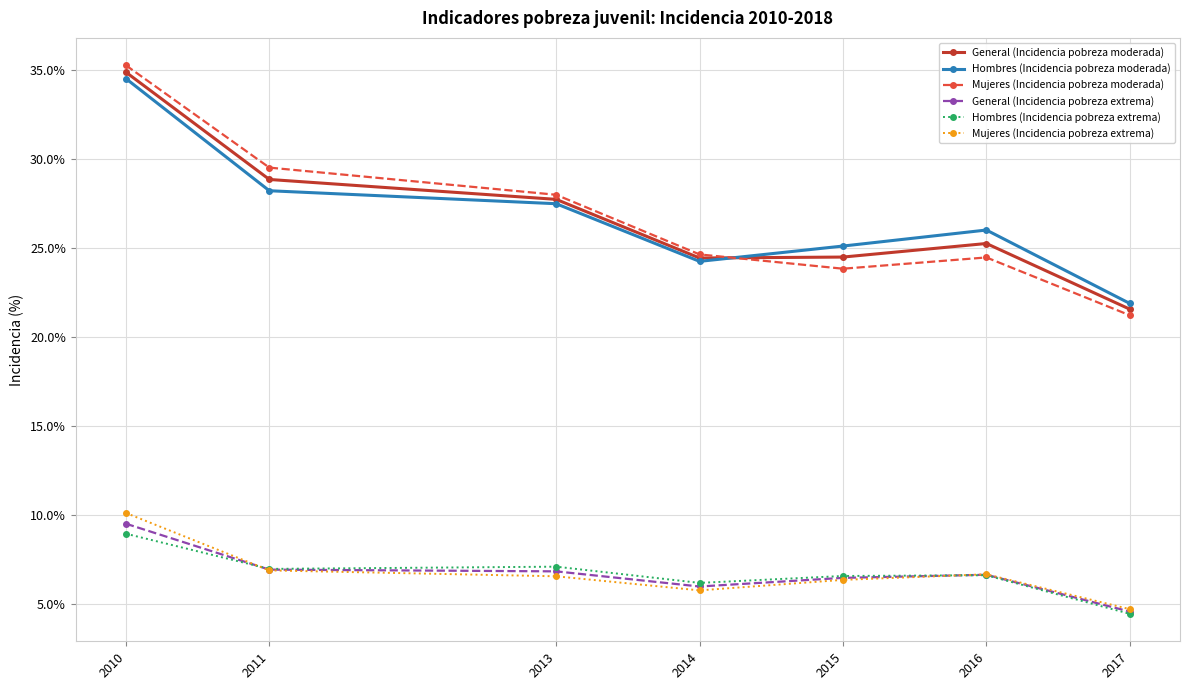

Which series has the largest range (max minus min)?

Mujeres (Incidencia pobreza moderada)